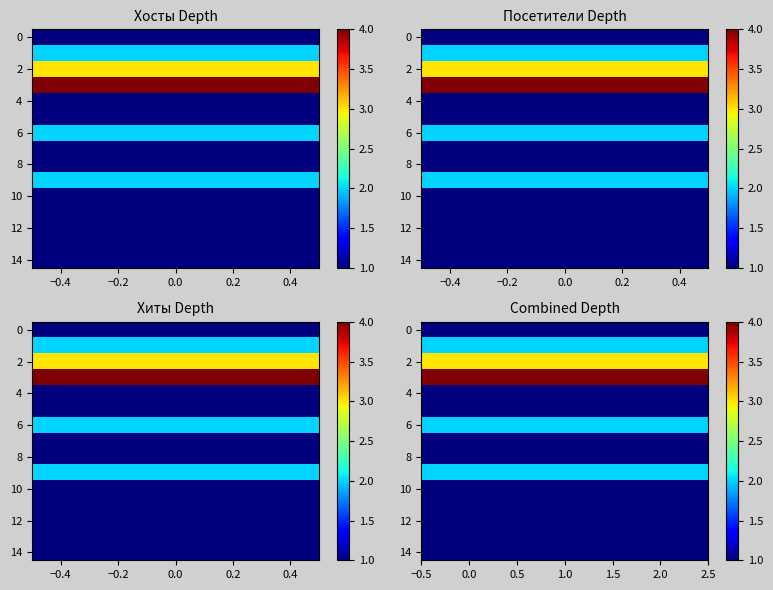

At how many categories does at least one series exceed 2?

3